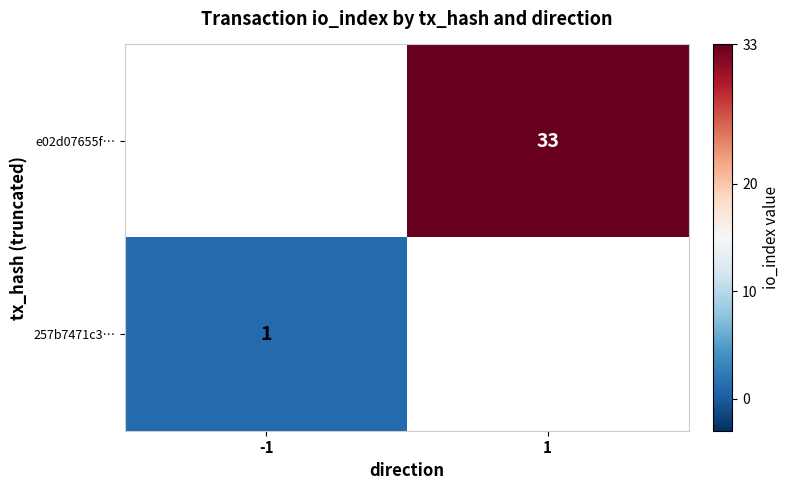

Is the value of e02d07655f… at 1 greater than the value of 257b7471c3… at -1?

Yes